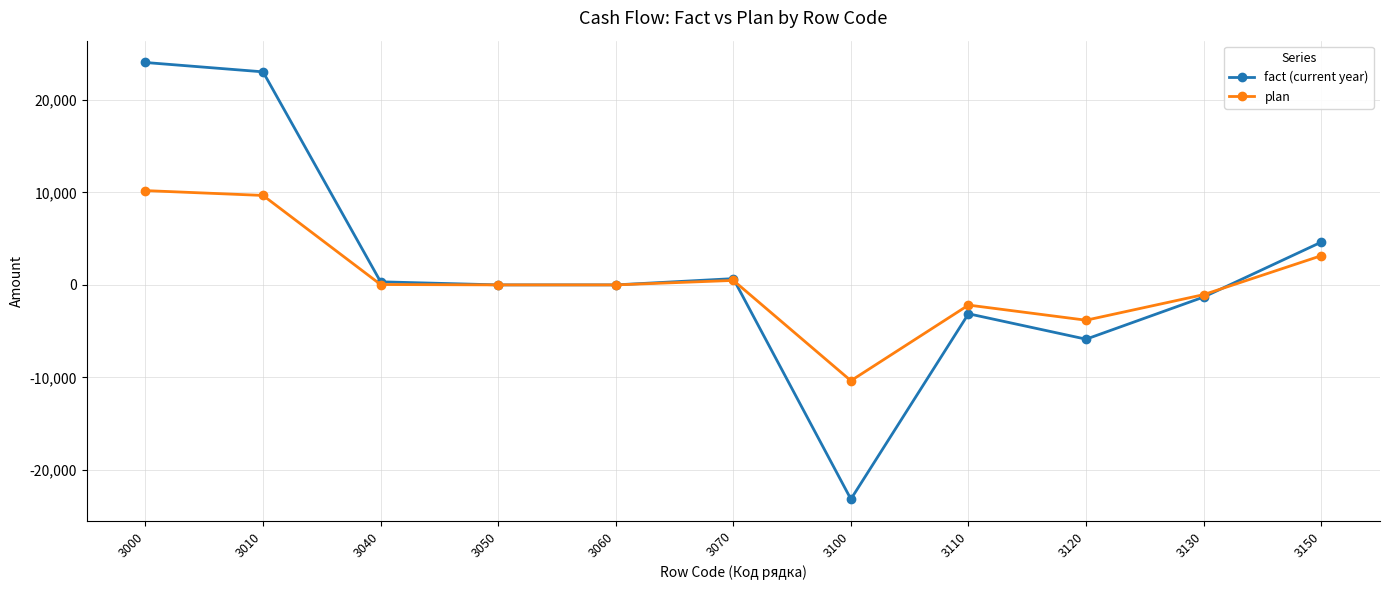

Rank the series by their maximum value, from highest to lowest.

fact (current year), plan